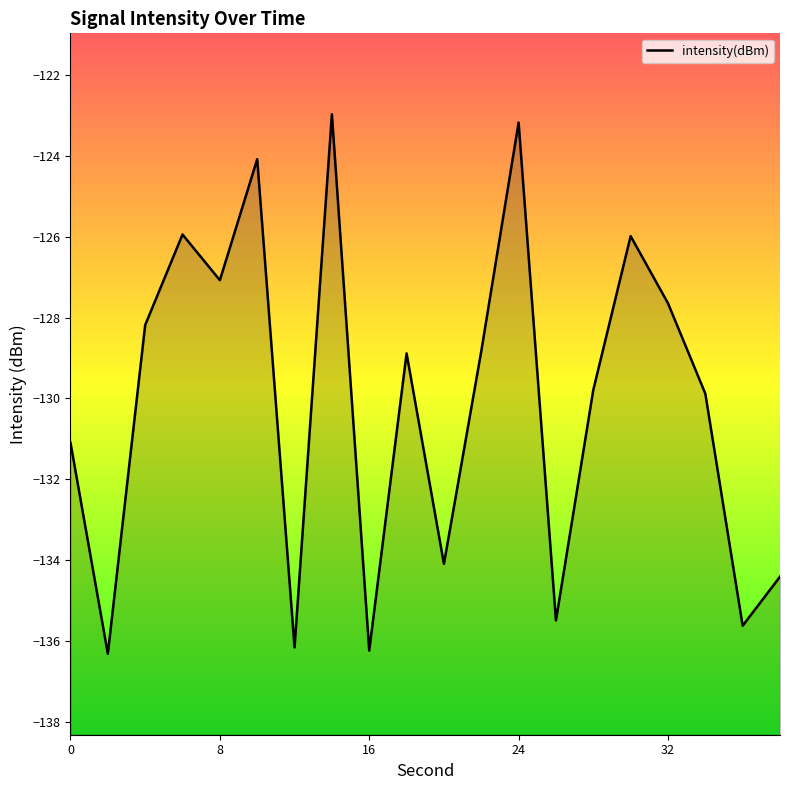

Which category has the highest value across all series?

14